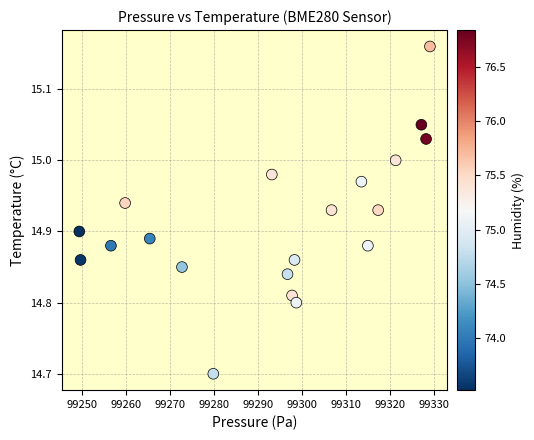

What is the range of X values (max minus min)?

79.6